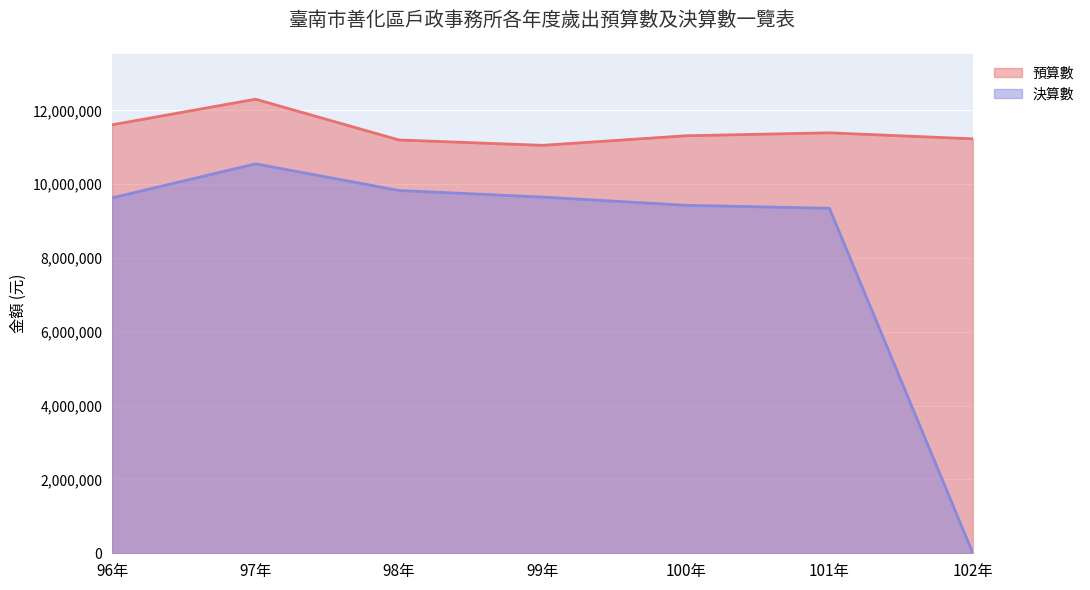

Rank the categories by 預算數 value from highest to lowest.

97年, 96年, 101年, 100年, 102年, 98年, 99年